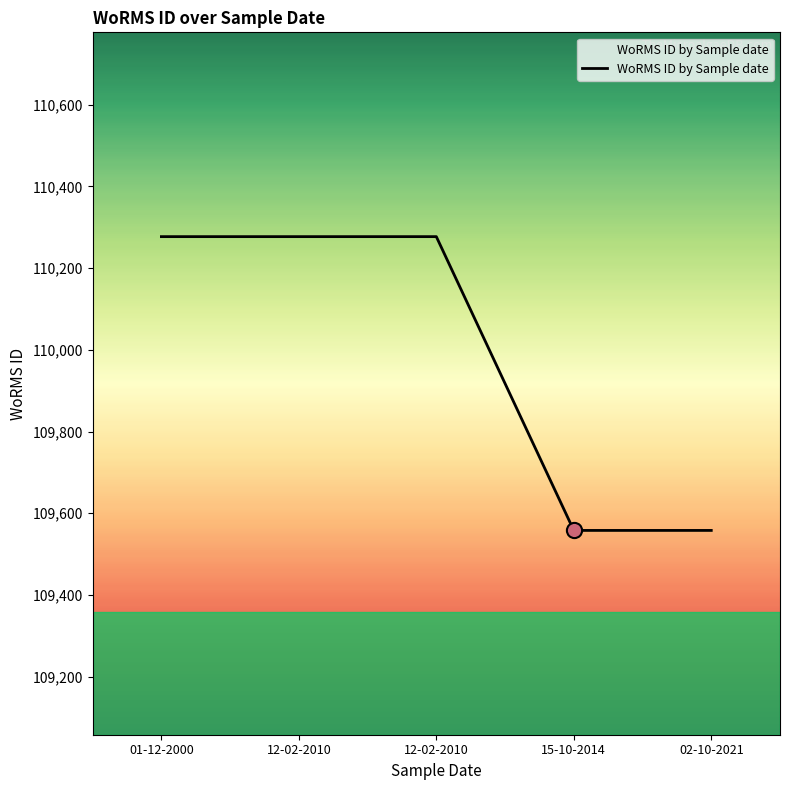

How many distinct data groups are displayed?

1